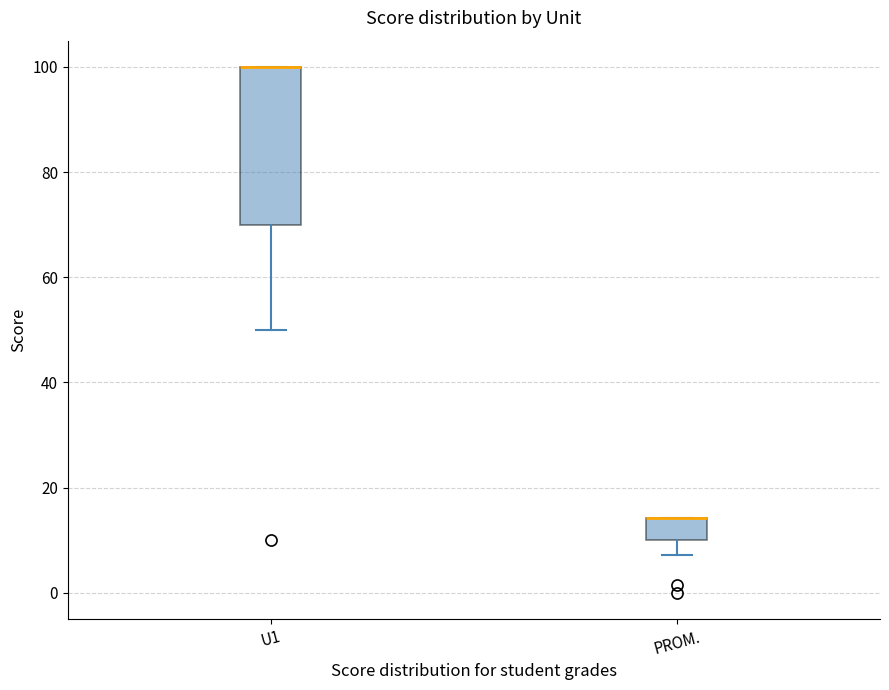

Reading left to right, read every box against the y-axis: the position of its median line, the range the box covers, and the ends of its whiskers. The values are not printed on the chart, so give them approximately, as read against the axis.

U1: median 100 (drawn on the box's upper edge), box 70 to 100, whiskers 50 to 100
PROM.: median 14 (drawn on the box's upper edge), box 10 to 14, whiskers 8 to 14